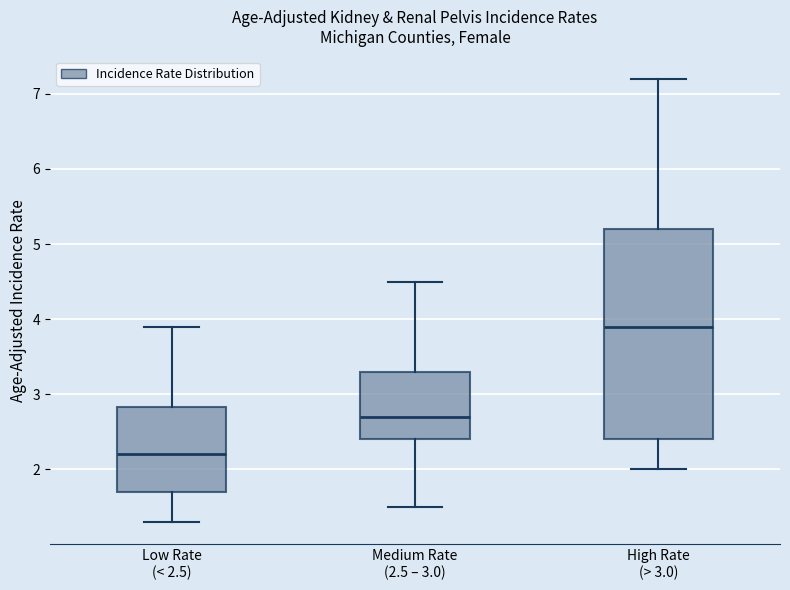

Where does the upper whisker of the box for Medium Rate (2.5 – 3.0) end on the y-axis? The values are not printed on the chart, so give them approximately, as read against the axis.

4.5